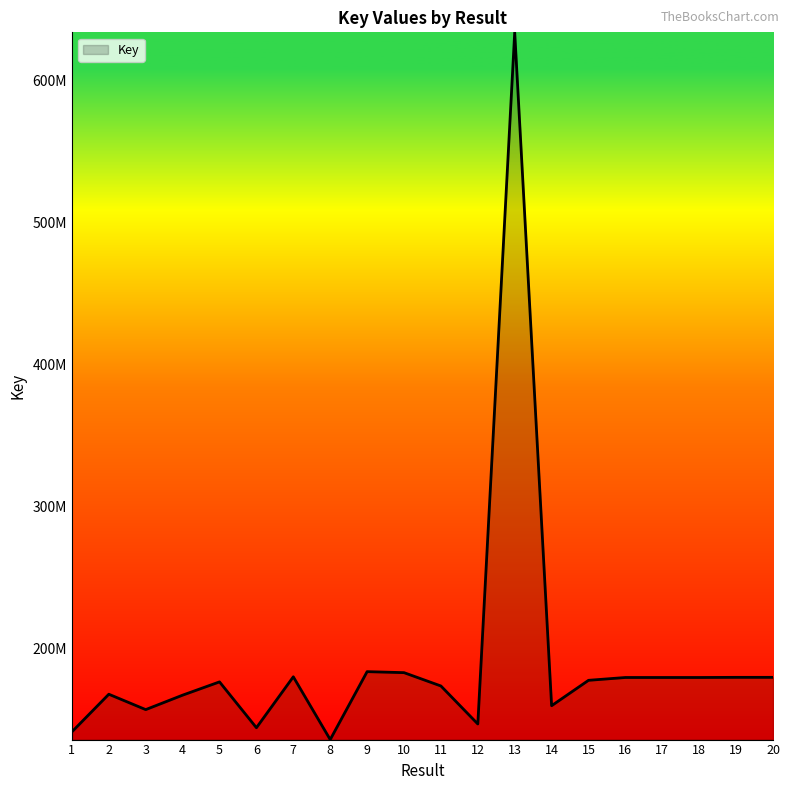

What is the sum of the values at 19 and 10?

362188376.7